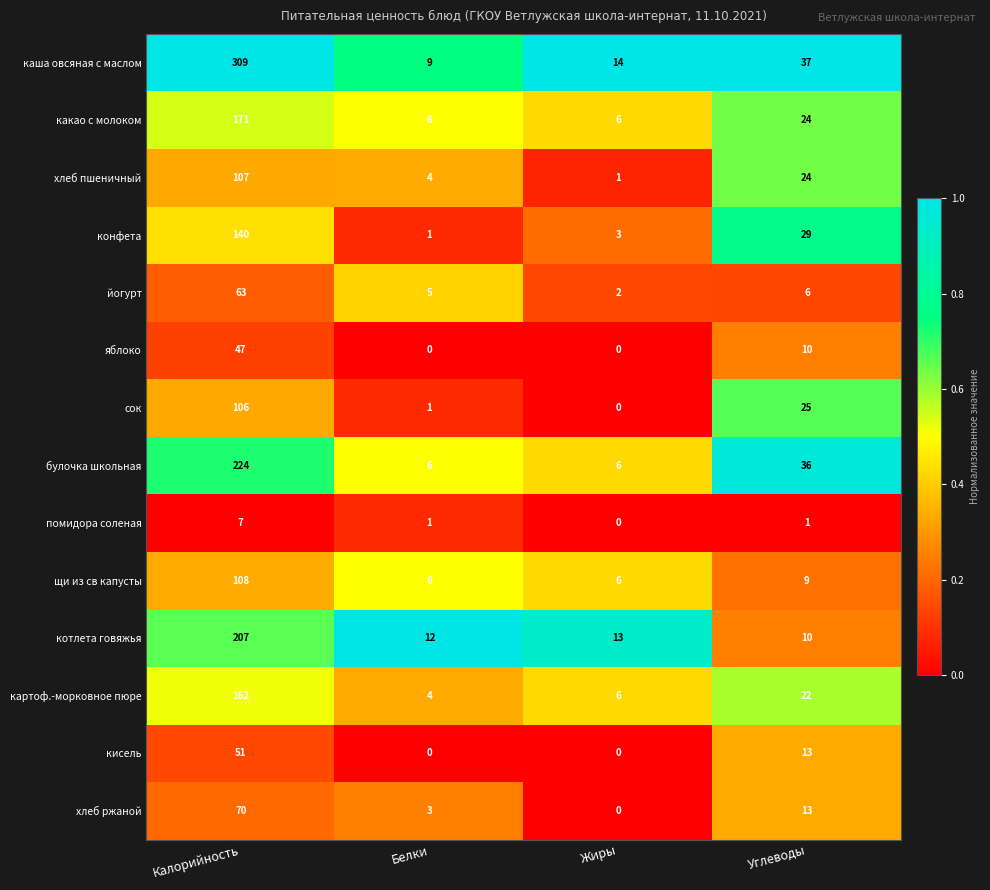

Which series has the largest total across all categories?

каша овсяная с маслом